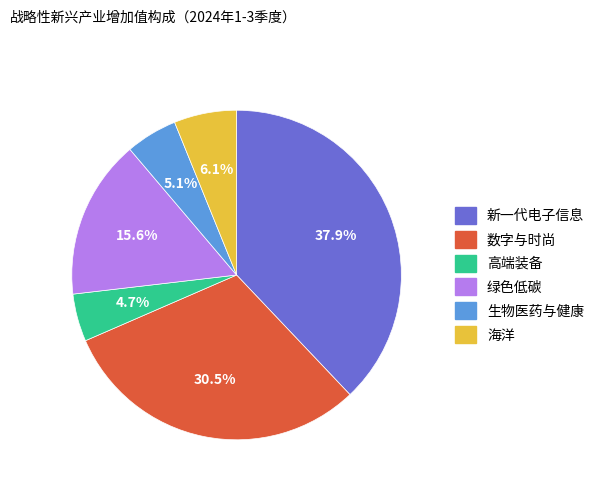

The 绿色低碳 slice represents 16% of the pie. True or false?

True